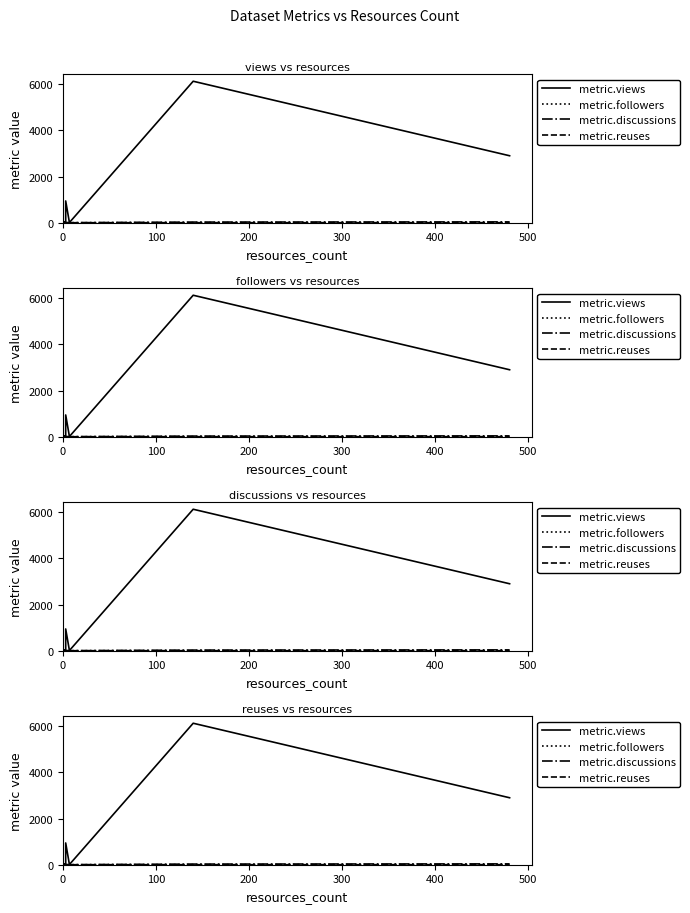

In metric.reuses, how many points are higher than both neighbors (excluding endpoints)?

1